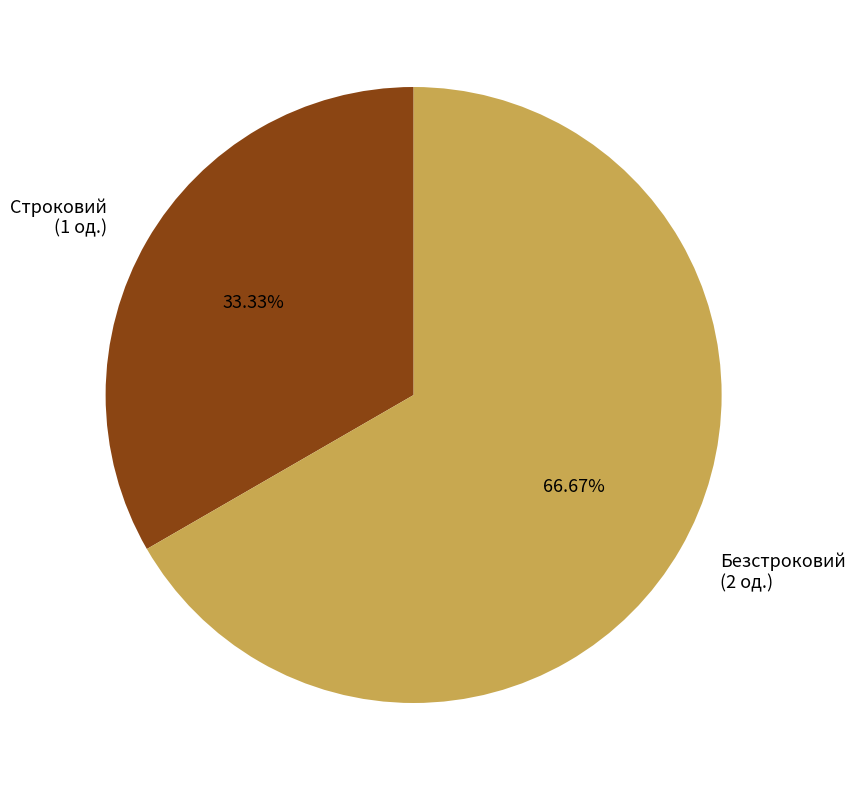

Which slice is the smallest?

Строковий